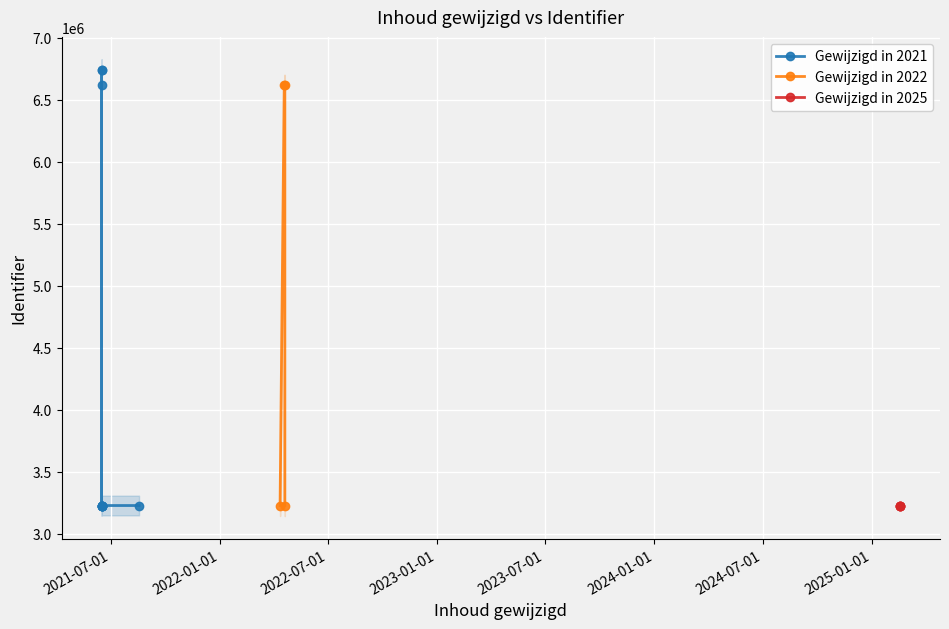

What is the maximum value shown in the chart?

6744187